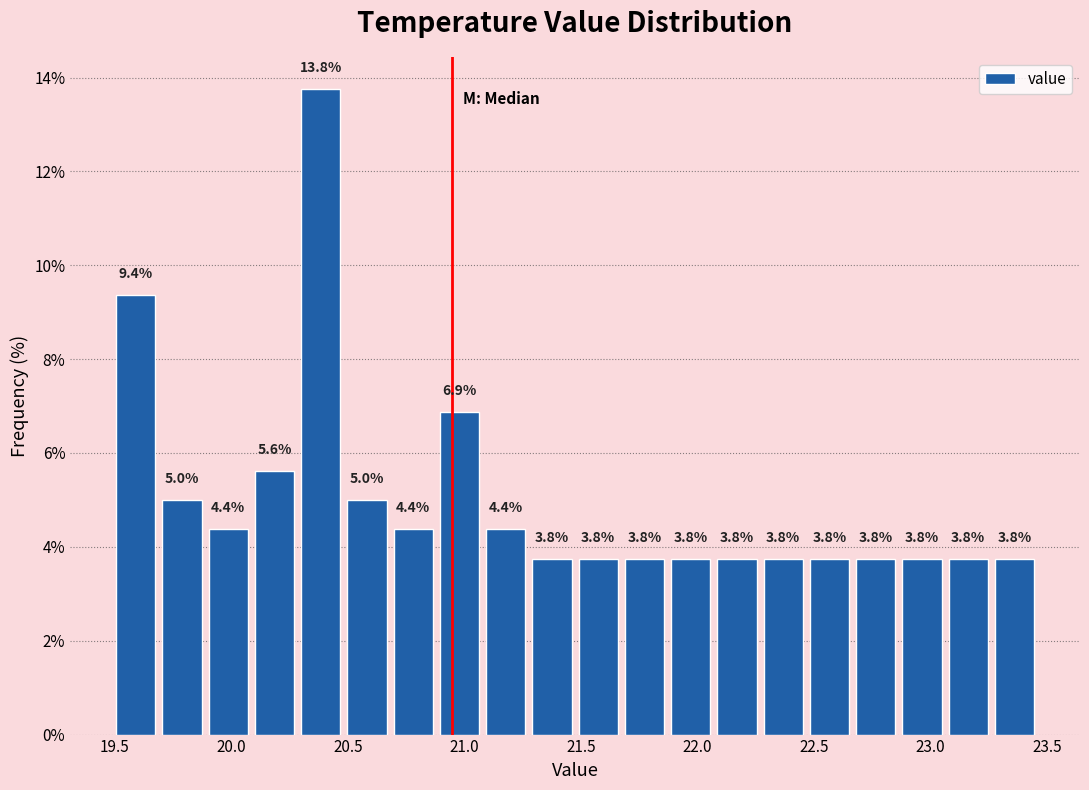

Around what value on the x-axis is the tallest bar? Give the approximate position of its centre, as read against the axis.

20.40